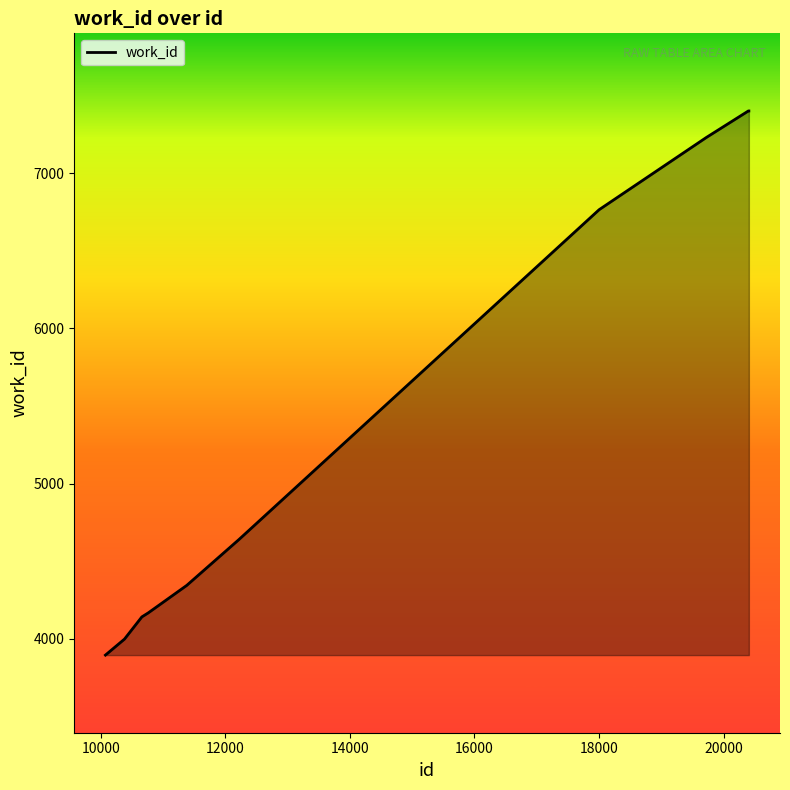

What is the difference between the maximum and minimum values?

3505